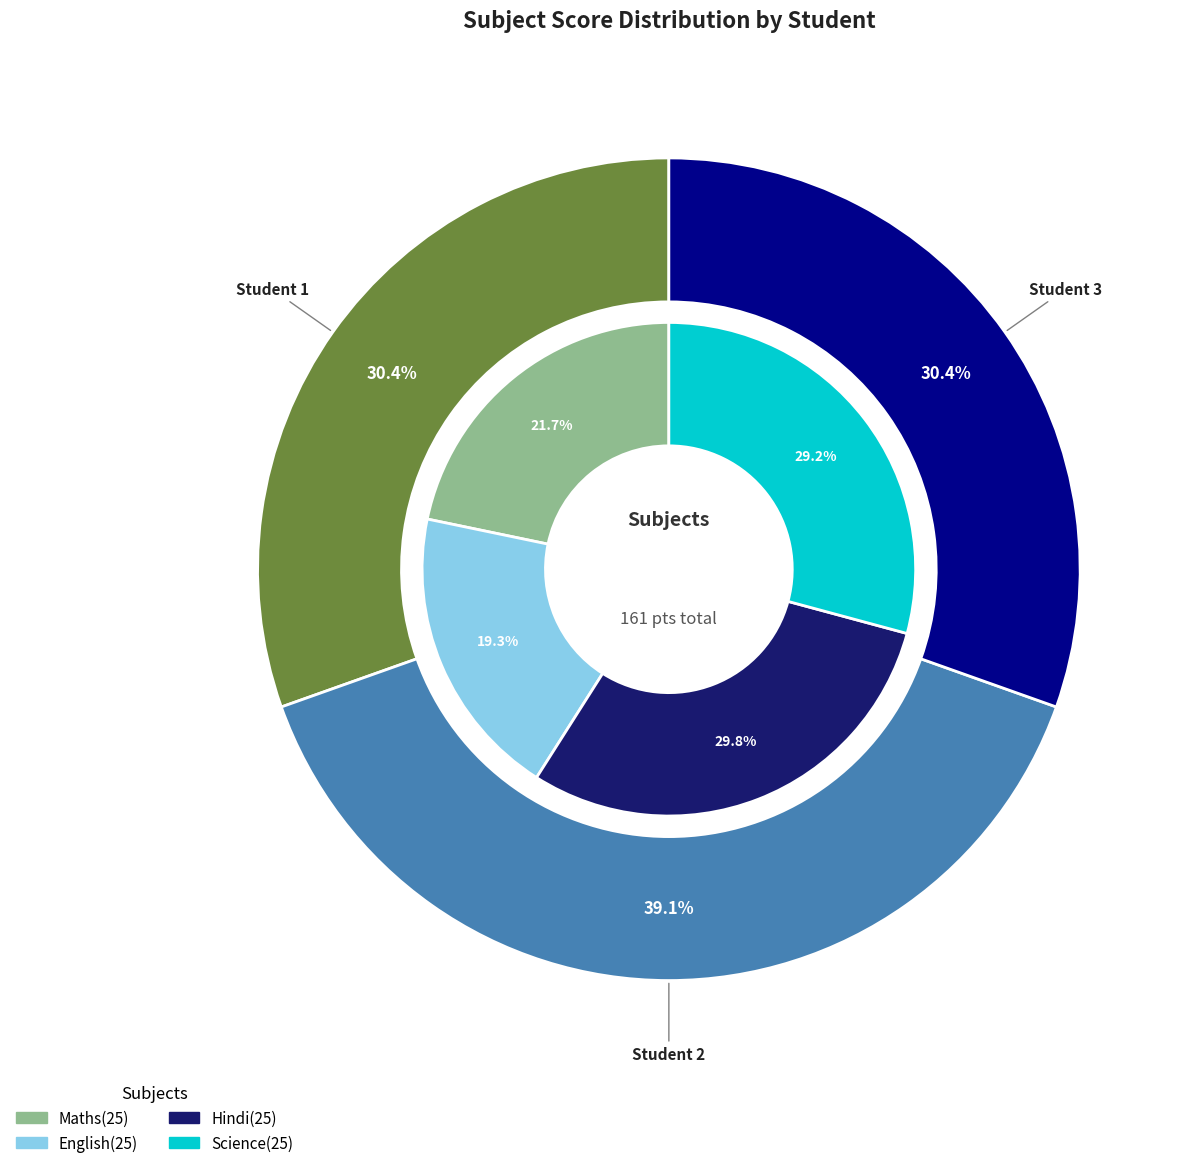

Count the number of slices in the pie.

3